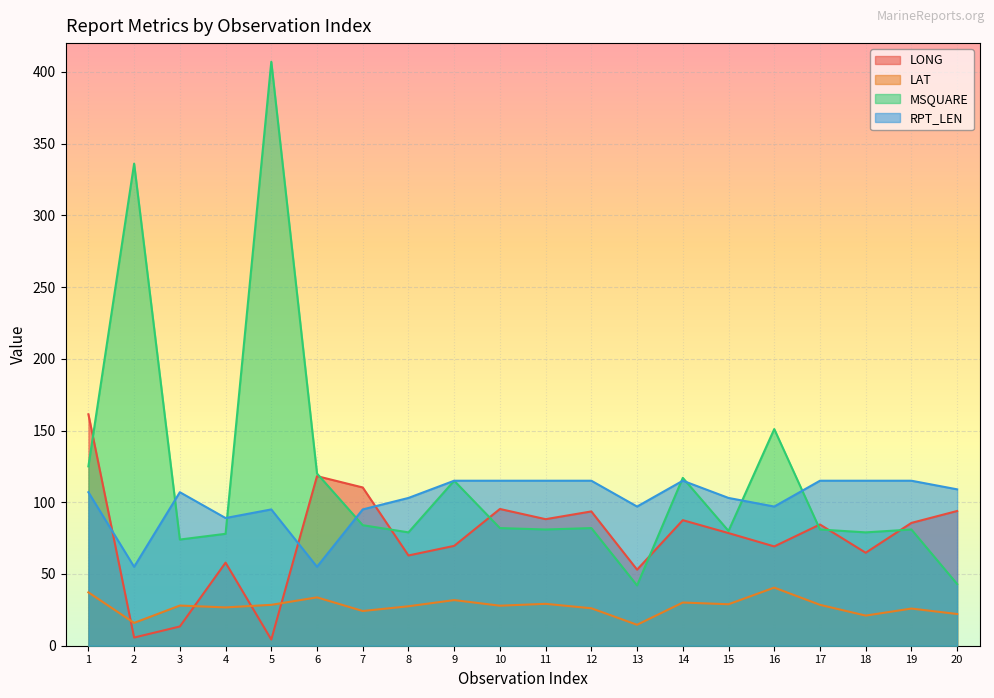

What is the total value across all series at 2?

412.6